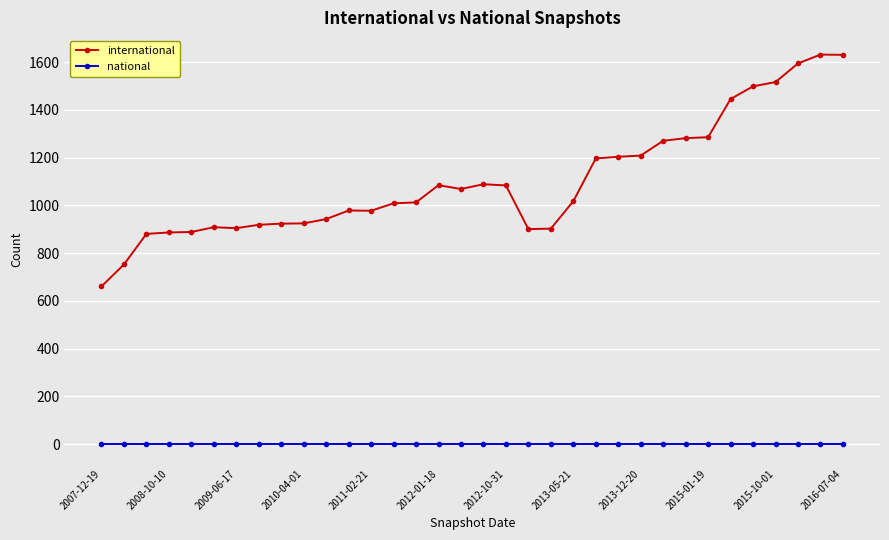

Which series has the largest total across all categories?

international